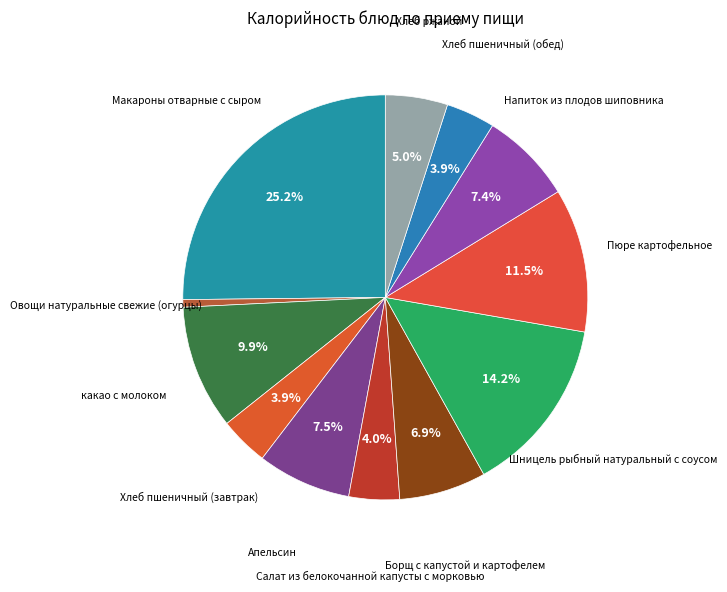

How many segments does this pie chart have?

12